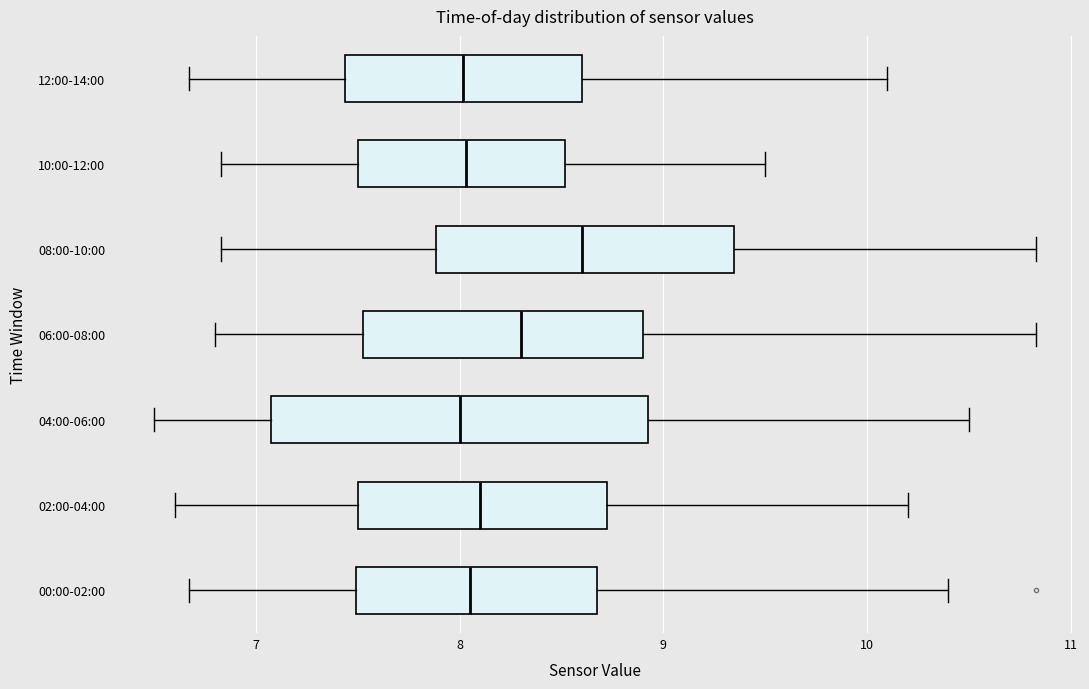

Reading bottom to top, read every box against the x-axis: the position of its median line, the range the box covers, and the ends of its whiskers. The values are not printed on the chart, so give them approximately, as read against the axis.

00:00-02:00: median 8.1, box 7.5 to 8.7, whiskers 6.7 to 10.4
02:00-04:00: median 8.1, box 7.5 to 8.7, whiskers 6.6 to 10.2
04:00-06:00: median 8.0, box 7.1 to 8.9, whiskers 6.5 to 10.5
06:00-08:00: median 8.3, box 7.5 to 8.9, whiskers 6.8 to 10.8
08:00-10:00: median 8.6, box 7.9 to 9.3, whiskers 6.8 to 10.8
10:00-12:00: median 8.0, box 7.5 to 8.5, whiskers 6.8 to 9.5
12:00-14:00: median 8.0, box 7.4 to 8.6, whiskers 6.7 to 10.1